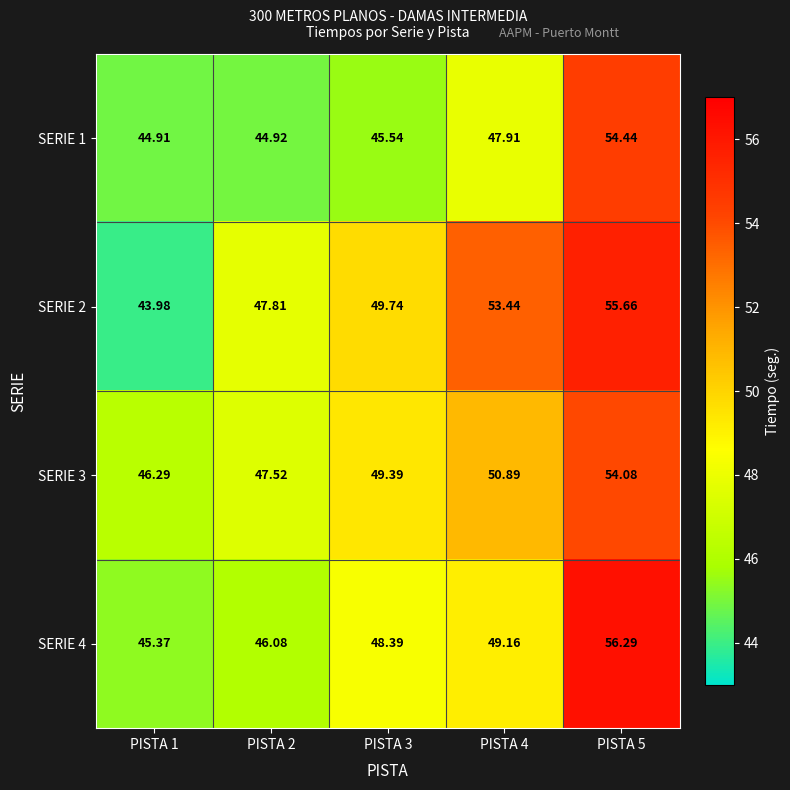

Is the value of SERIE 2 at PISTA 4 greater than the value of SERIE 3 at PISTA 5?

No